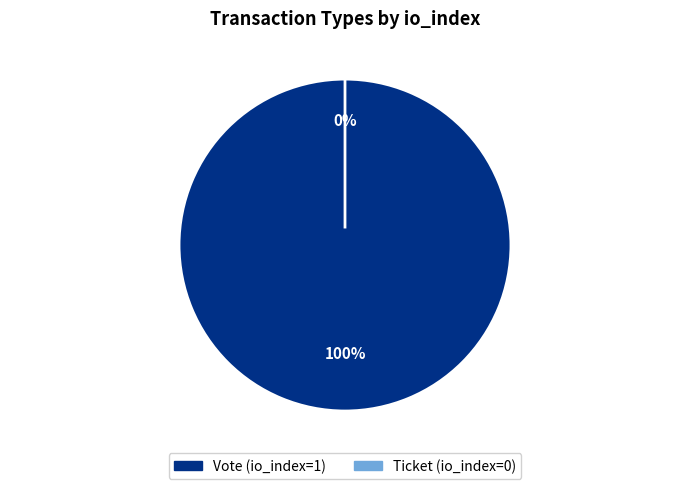

To the nearest percent, what percentage of the pie is Vote?

100%